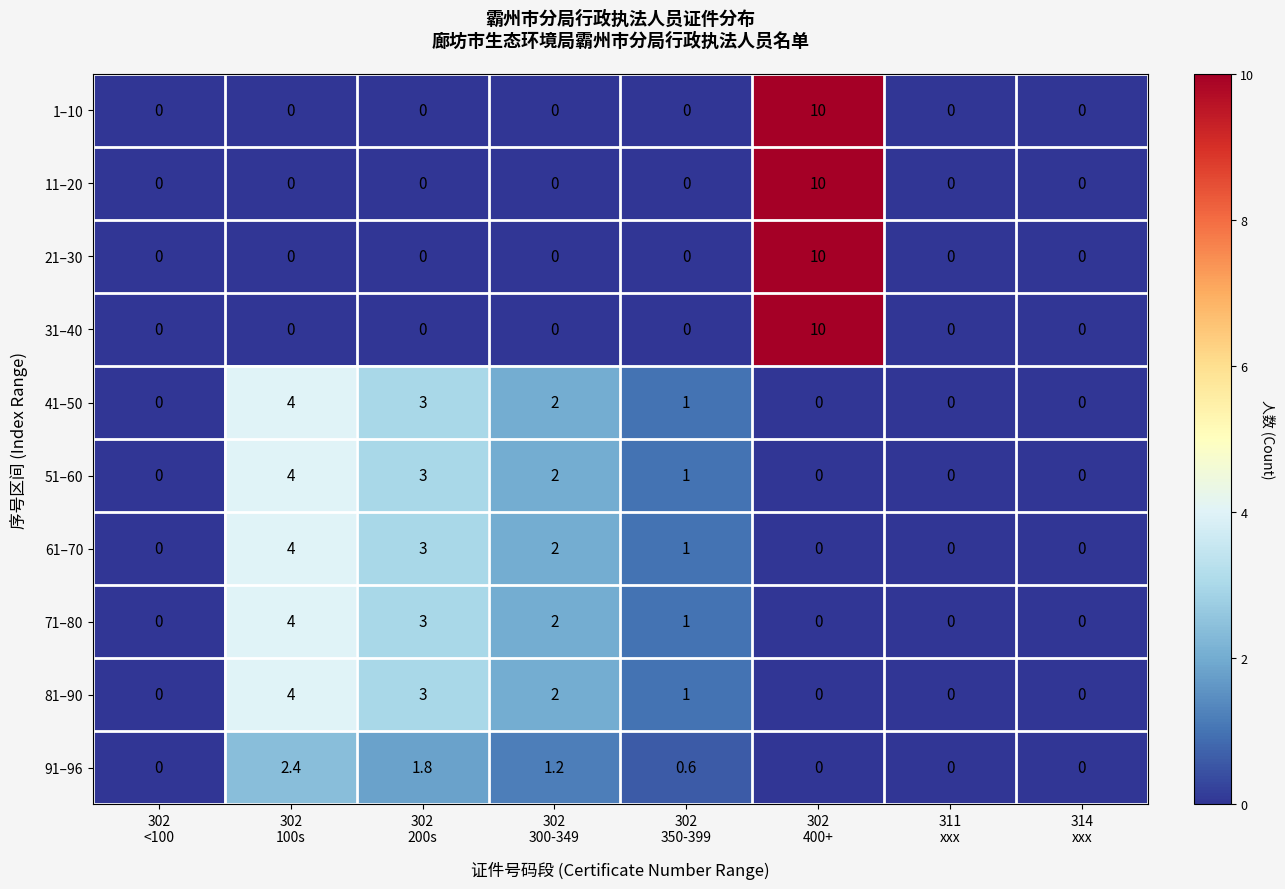

What is the difference between the maximum and minimum values in the 71–80 series?

4.0